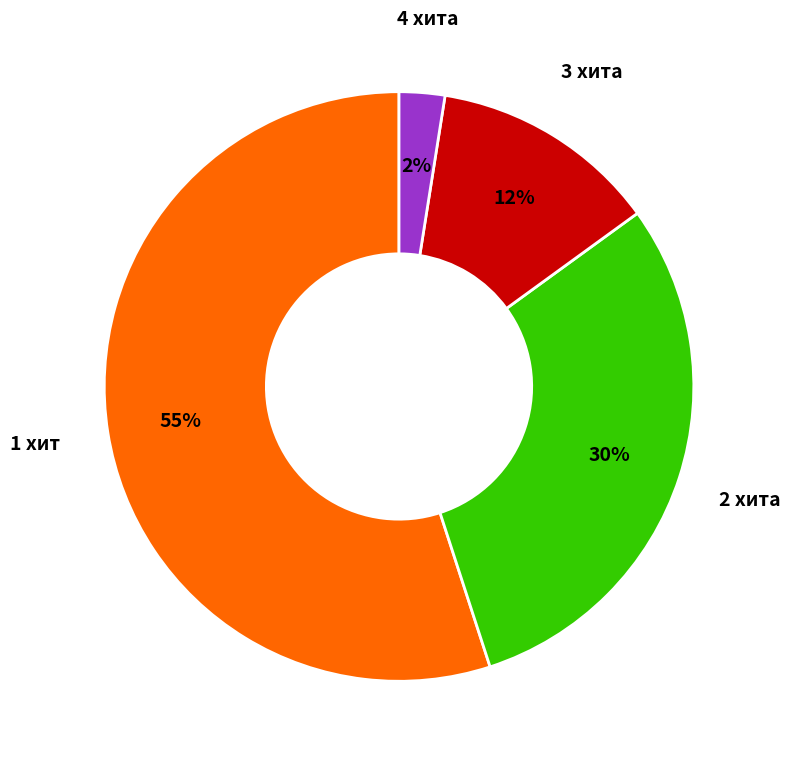

Which slice is the largest?

1 хит